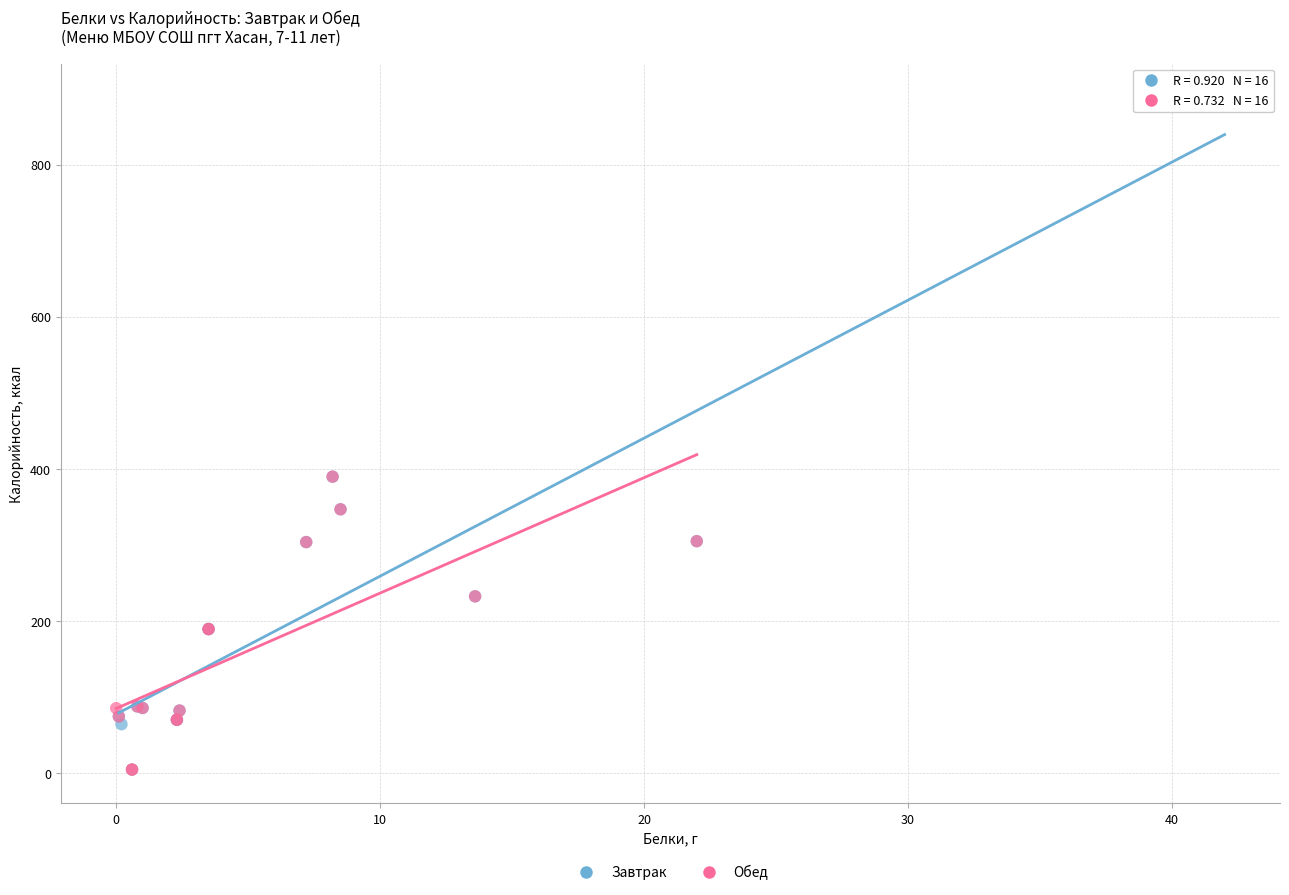

Which series has the widest spread of Y values?

Завтрак